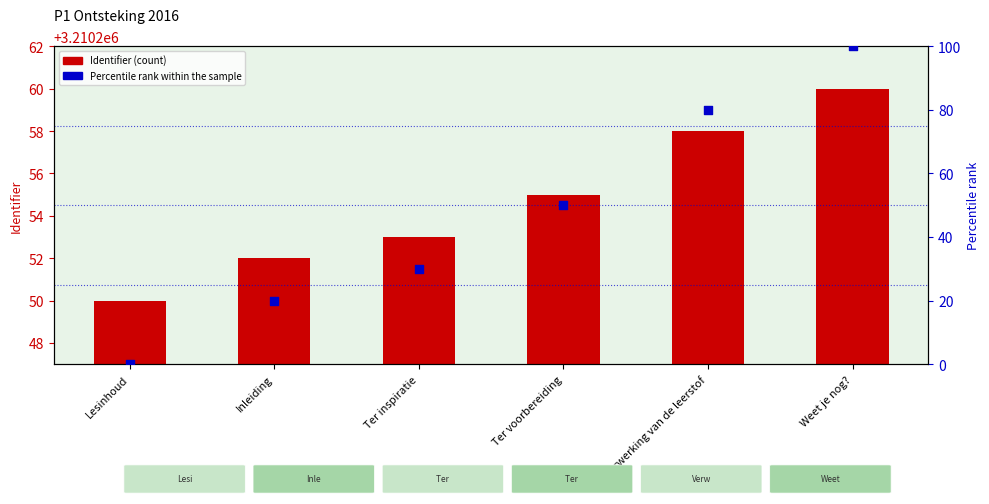

Which series reaches the maximum Y coordinate?

Identifier (count)